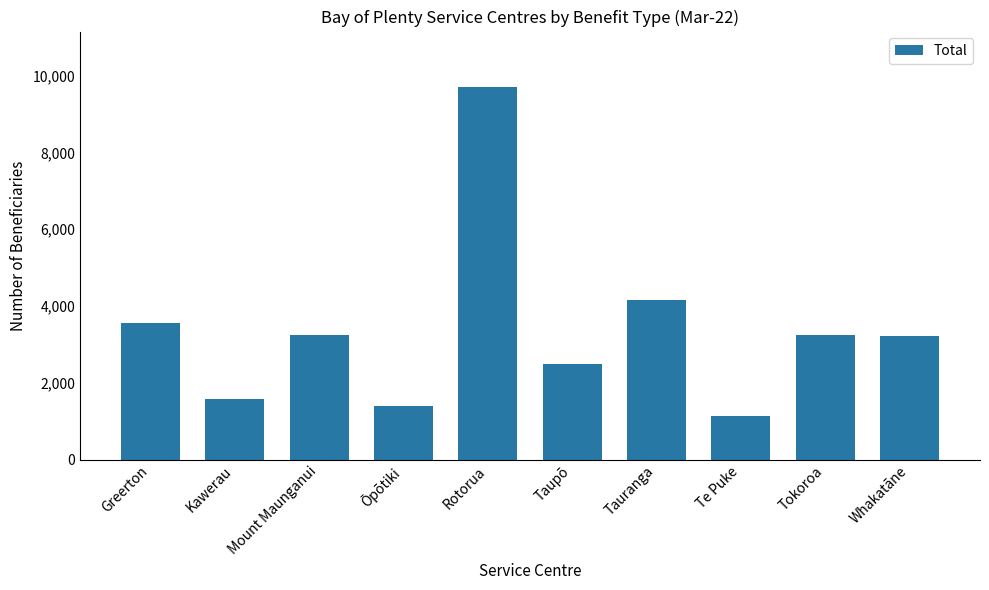

What is the change in value from Taupō to Tokoroa?

+744